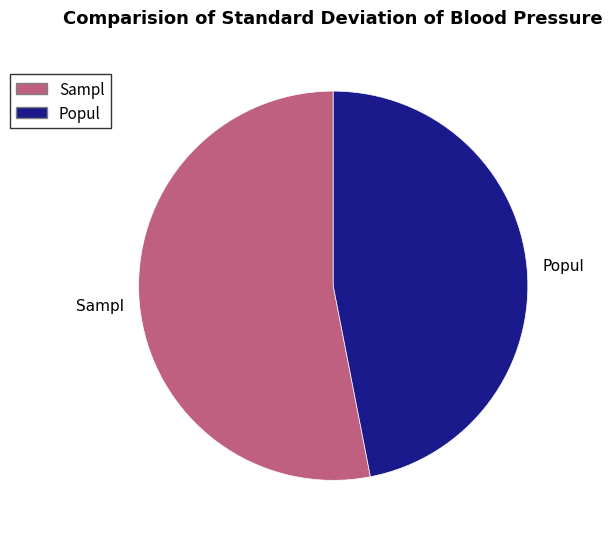

Does any single category account for the majority?

Yes